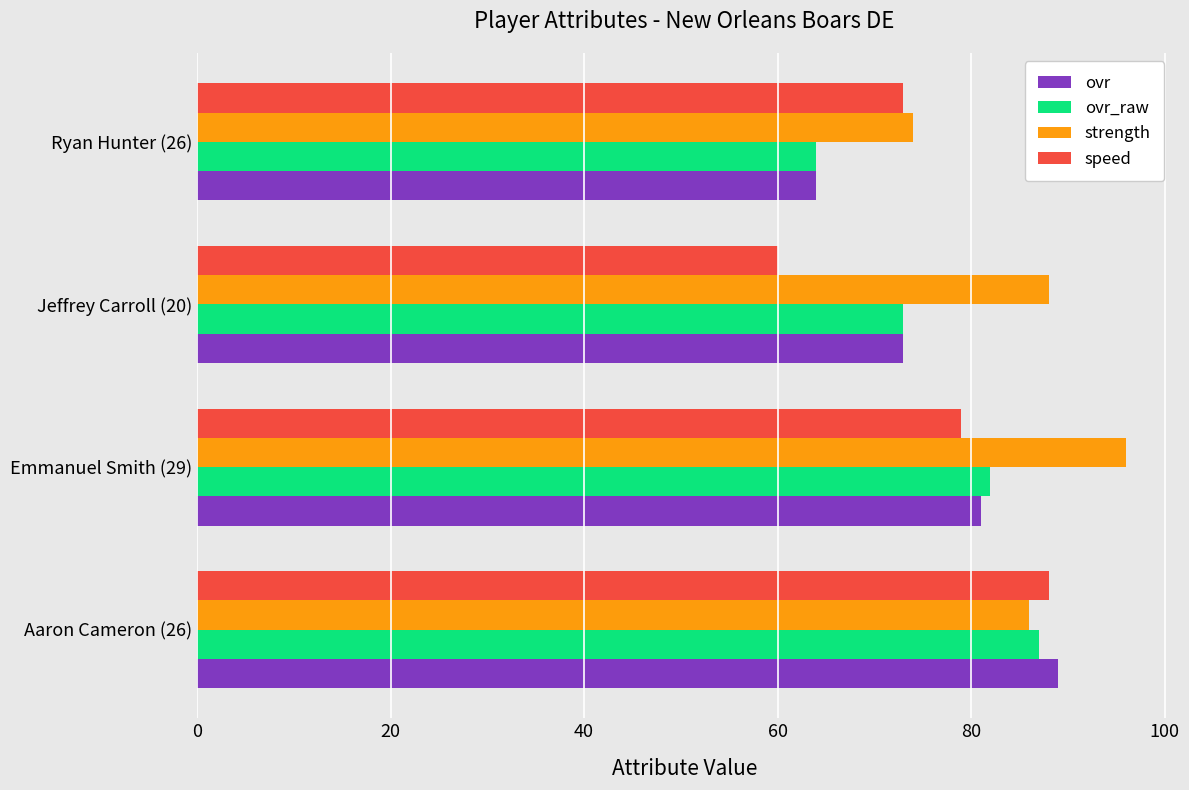

Which category has the lowest value across all series?

Jeffrey Carroll (20)